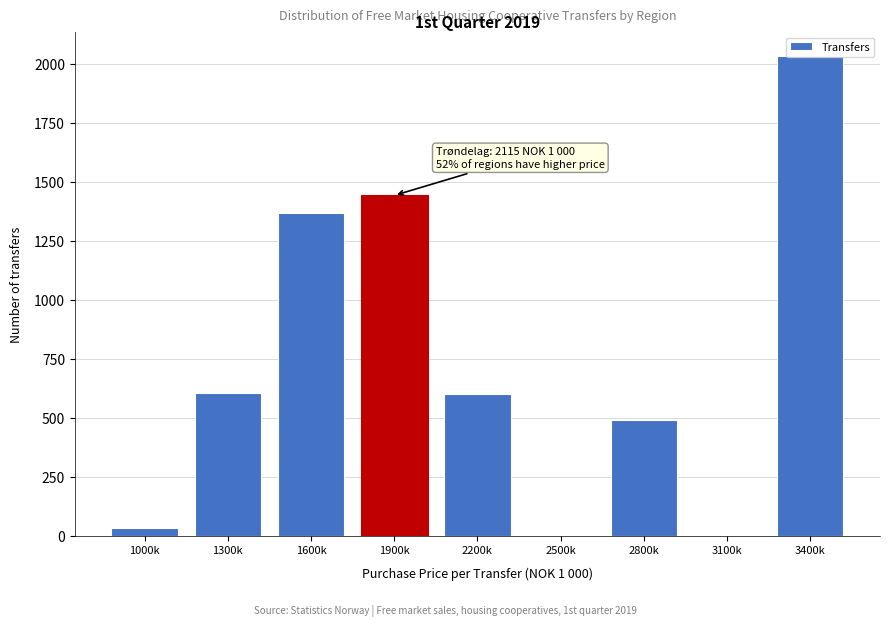

What is the maximum value shown in the chart?

2033